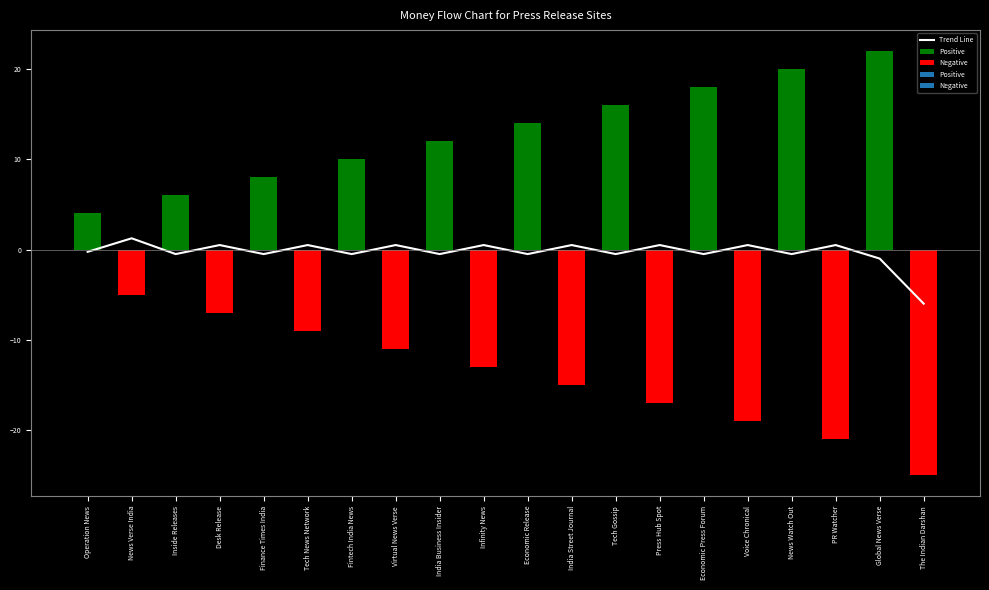

What is the label of the 12th bar from the right?

India Business Insider